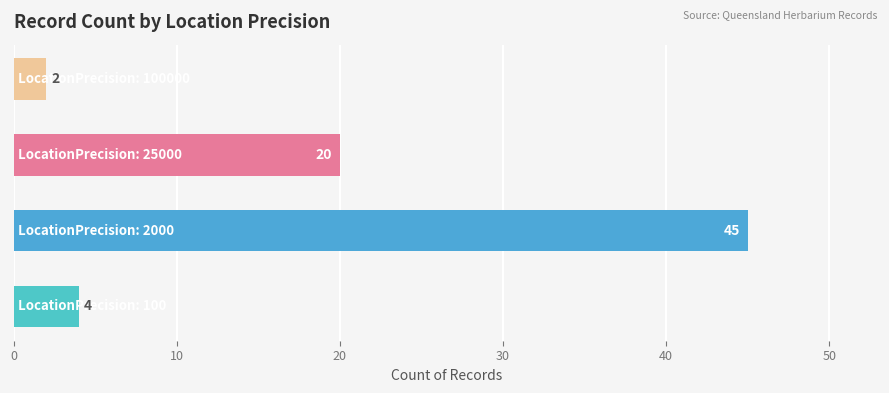

What is the sum of all values?

71